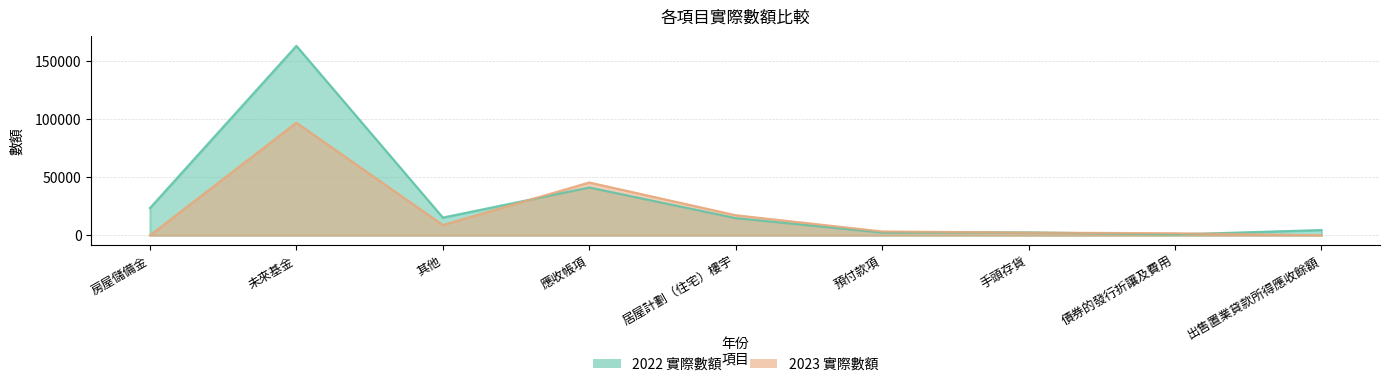

At which category does 2022 實際數額 reach its first local peak?

未來基金